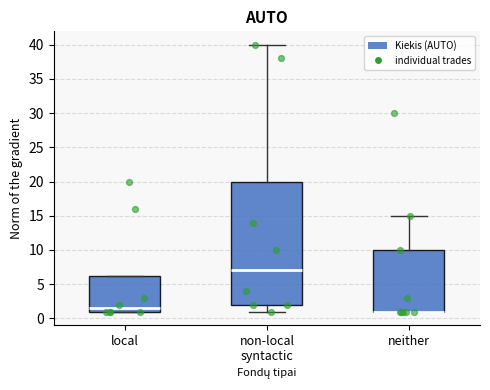

Reading left to right, read every box against the y-axis: the position of its median line, the range the box covers, and the ends of its whiskers. The values are not printed on the chart, so give them approximately, as read against the axis.

local: median 1.5, box 1.0 to 6.5, whiskers 1.0 to 6.5
non-local syntactic: median 7.0, box 2.0 to 20.0, whiskers 1.0 to 40.0
neither: median 1.0 (drawn on the box's lower edge), box 1.0 to 10.0, whiskers 1.0 to 15.0